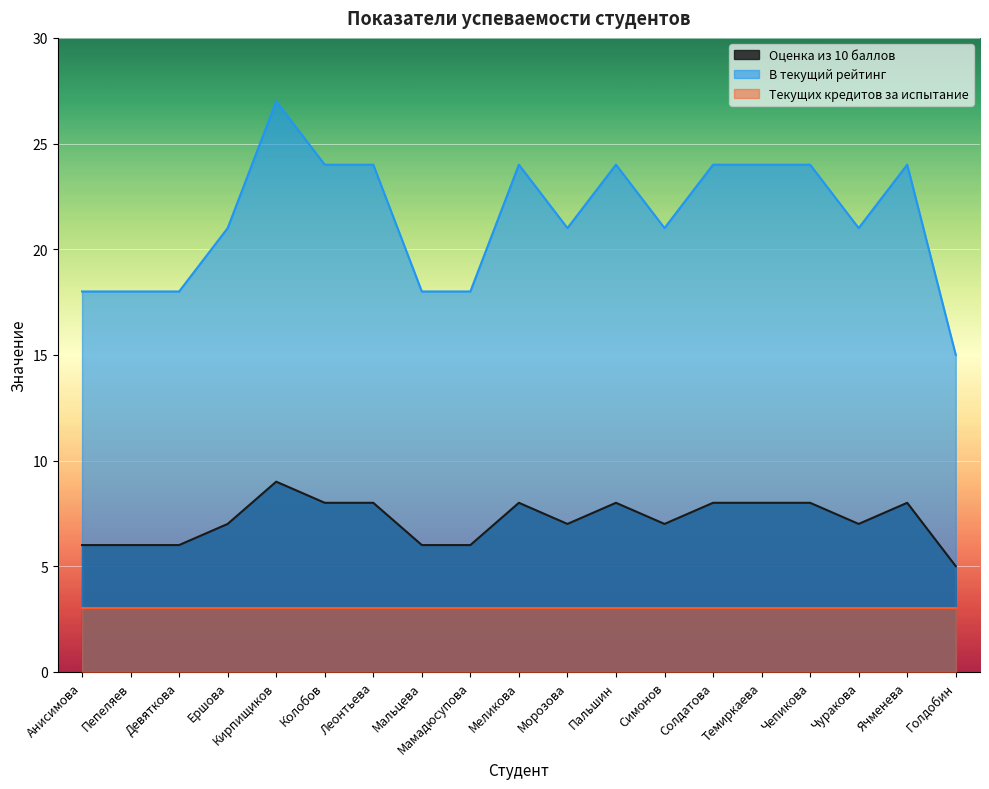

At which category is the sum across all series the highest?

Кирпищиков